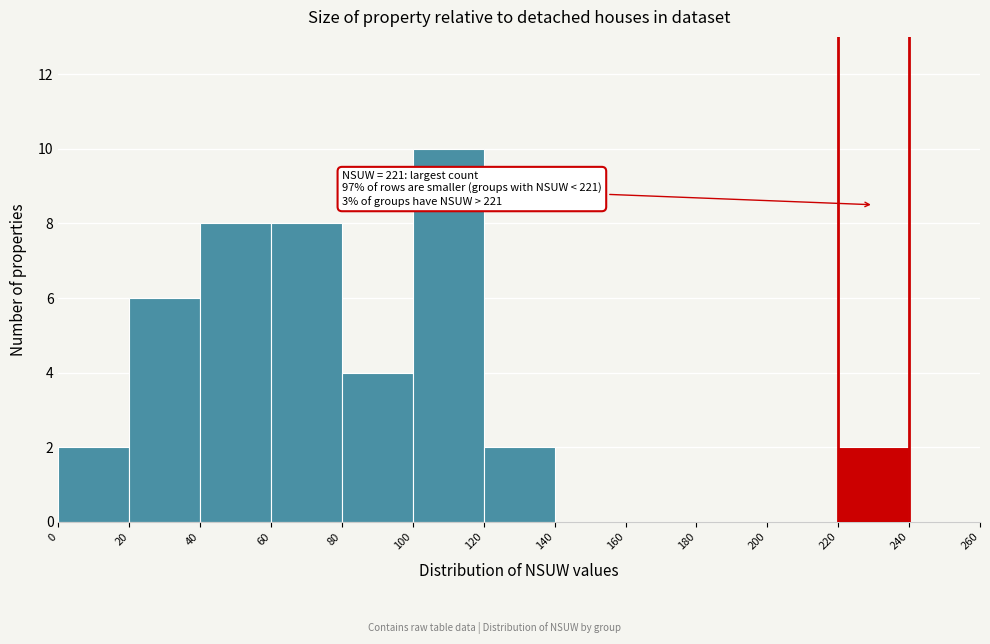

Which range on the x-axis has the tallest bar?

100 to 120